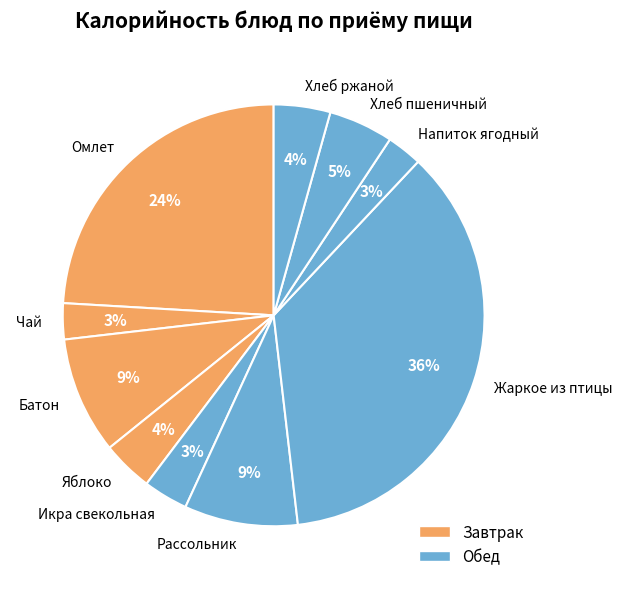

What is the largest slice in the pie chart?

Жаркое из птицы